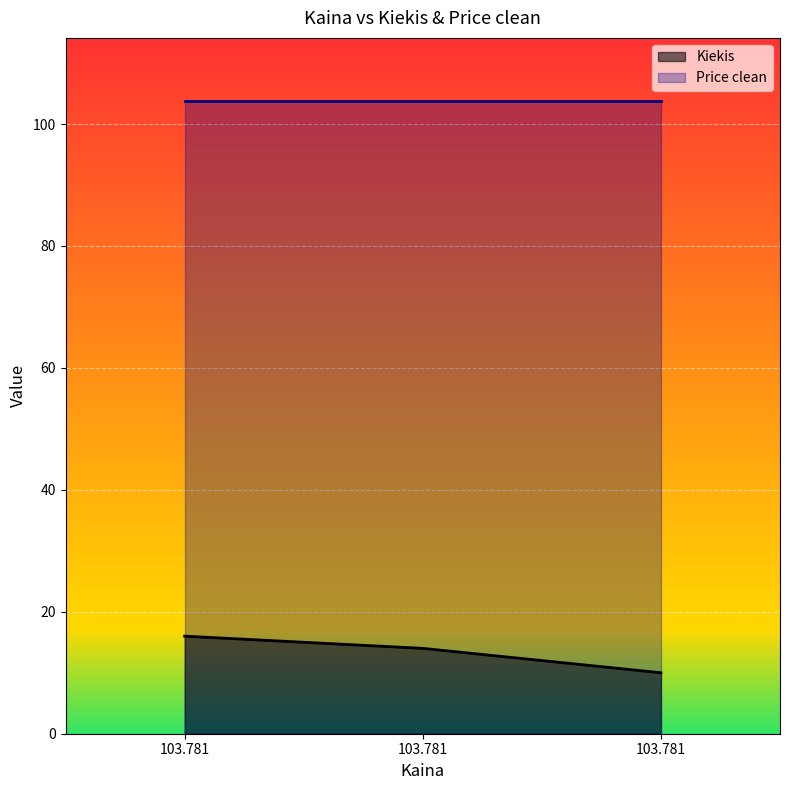

Read the value at 103.781.

14